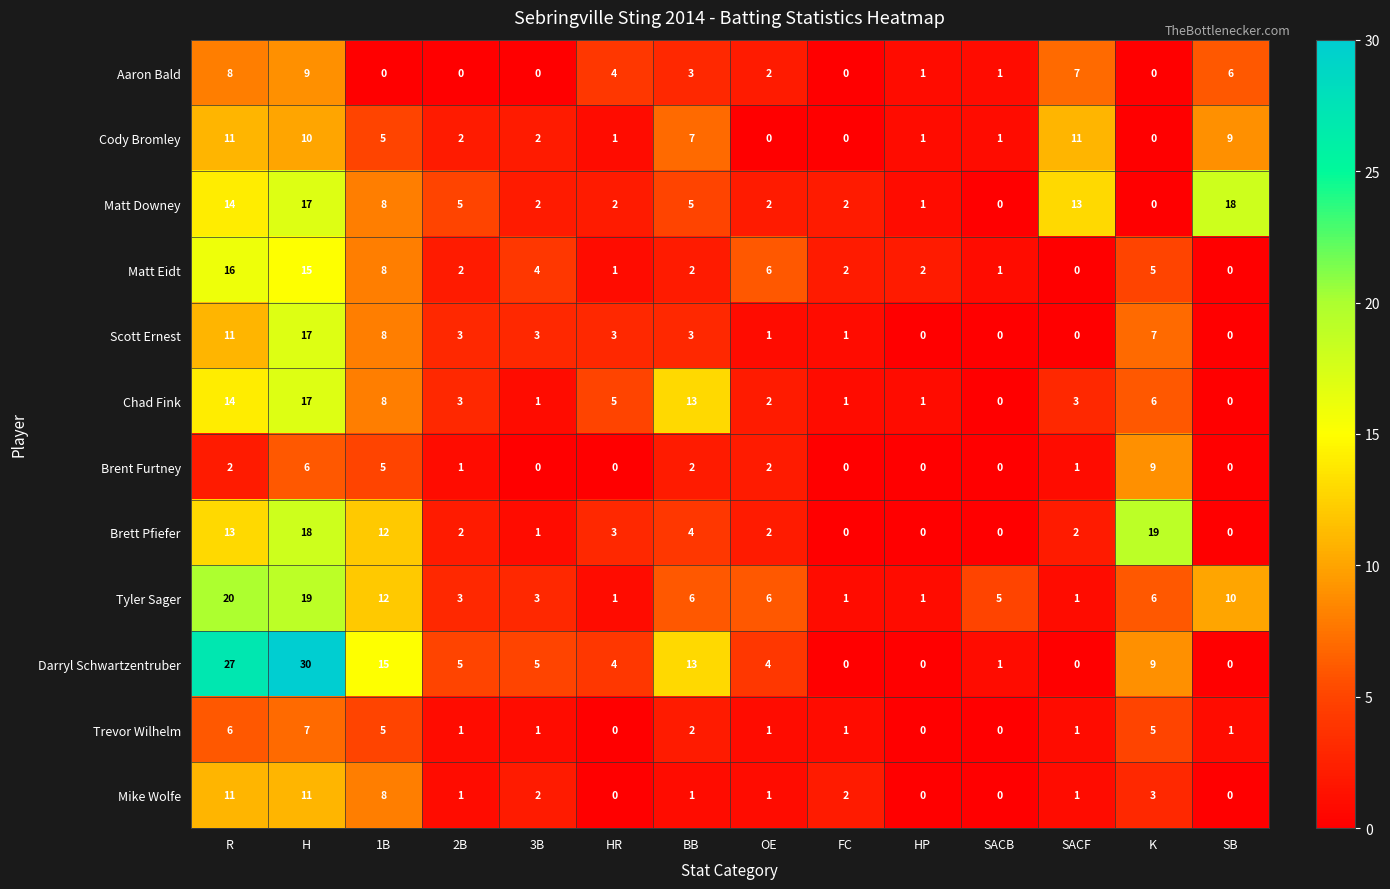

Which series changed the most between H and BB?

Darryl Schwartzentruber